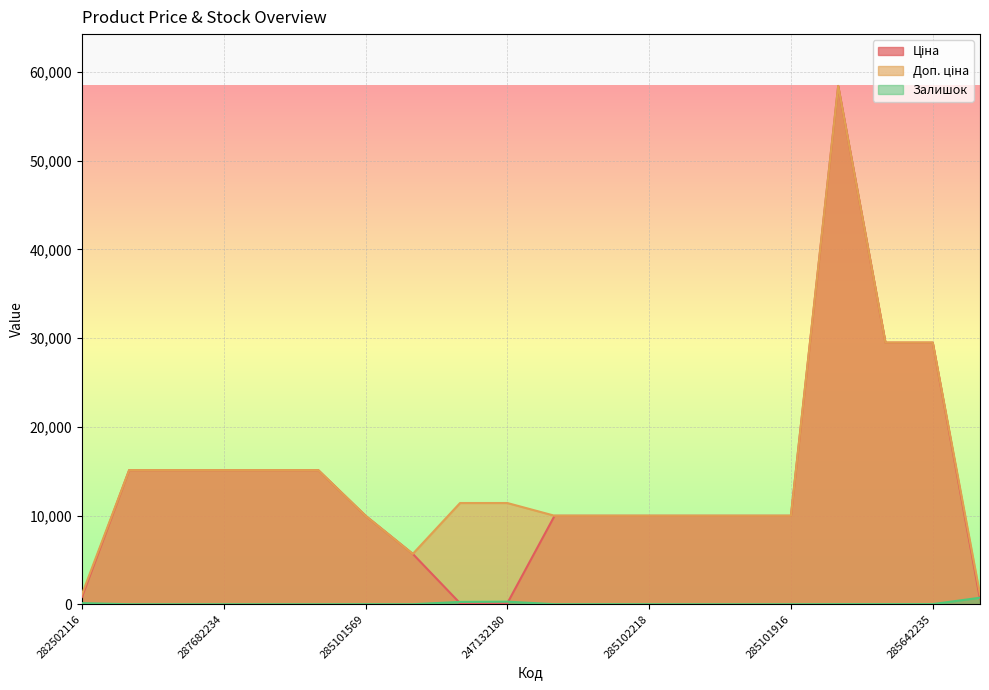

In Залишок, how many points are lower than both neighbors (excluding endpoints)?

5